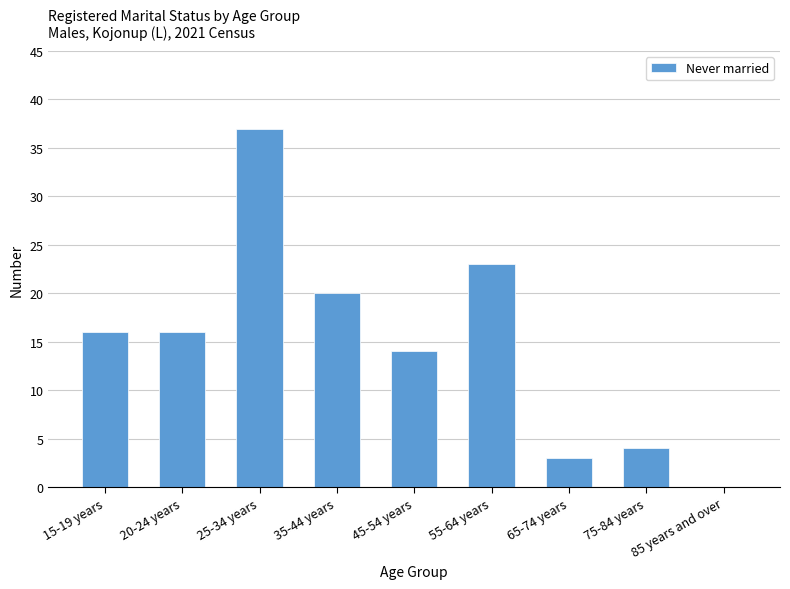

Which label corresponds to the largest value in the chart?

25-34 years